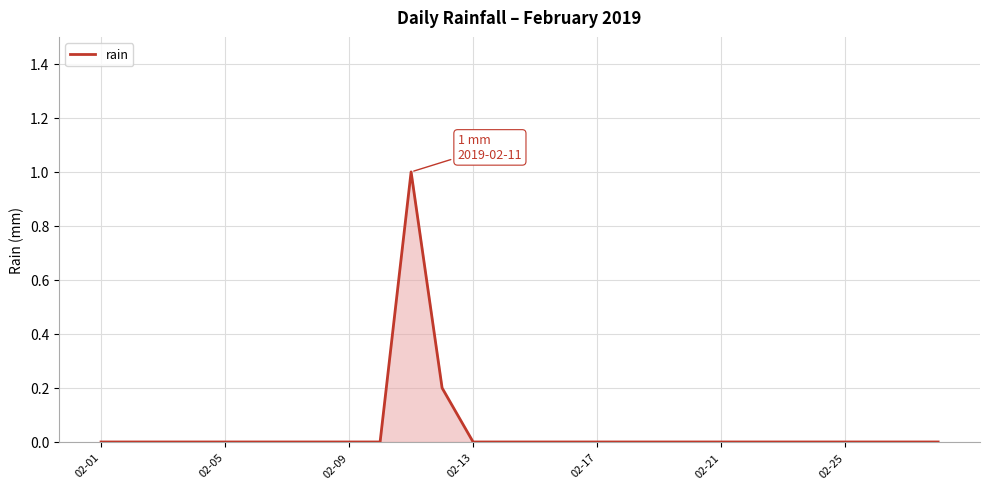

Reading left to right, transcribe all the data shown in this chart.

0.0	0.0	0.0	0.0	0.0	0.0	0.0	0.0	0.0	0.0	1.0	0.2	0.0	0.0	0.0	0.0	0.0	0.0	0.0	0.0	0.0	0.0	0.0	0.0	0.0	0.0	0.0	0.0